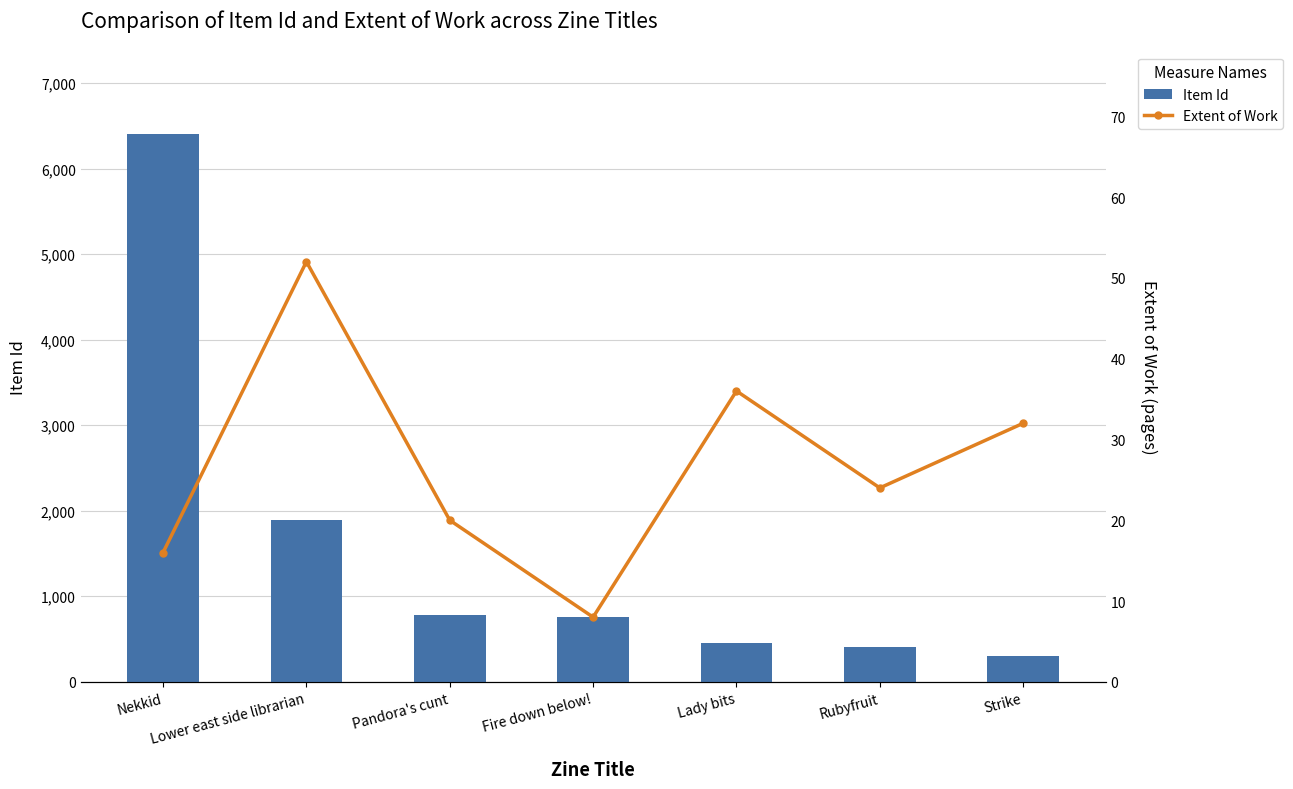

Where is Item Id nearest to the value 3354?

Lower east side librarian